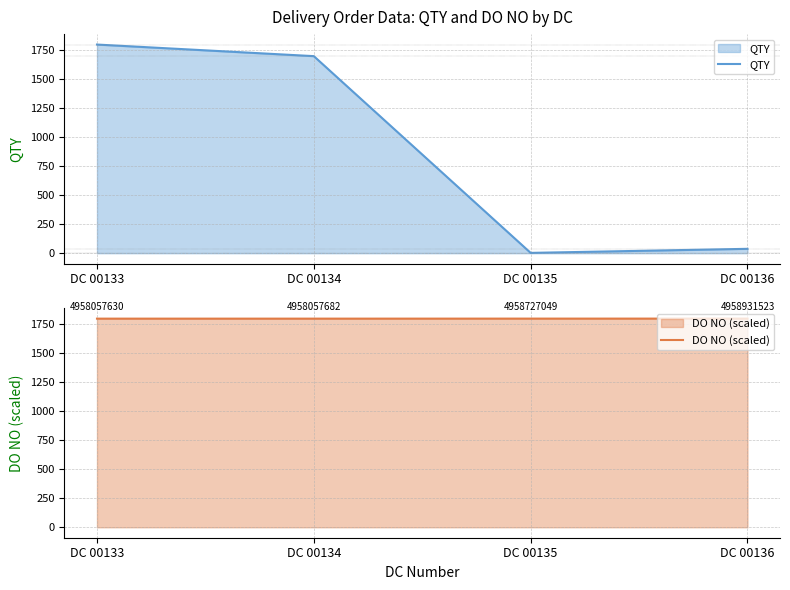

The DO NO (scaled) series shows 3006.4 at DC 00134. True or false?

False